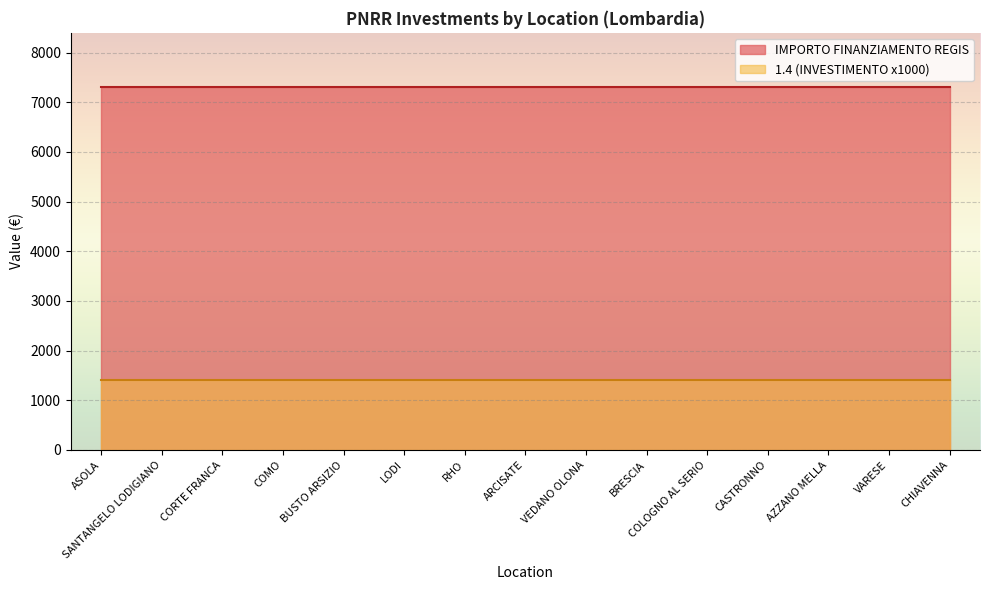

At which label does 1.4 reach its minimum?

ASOLA